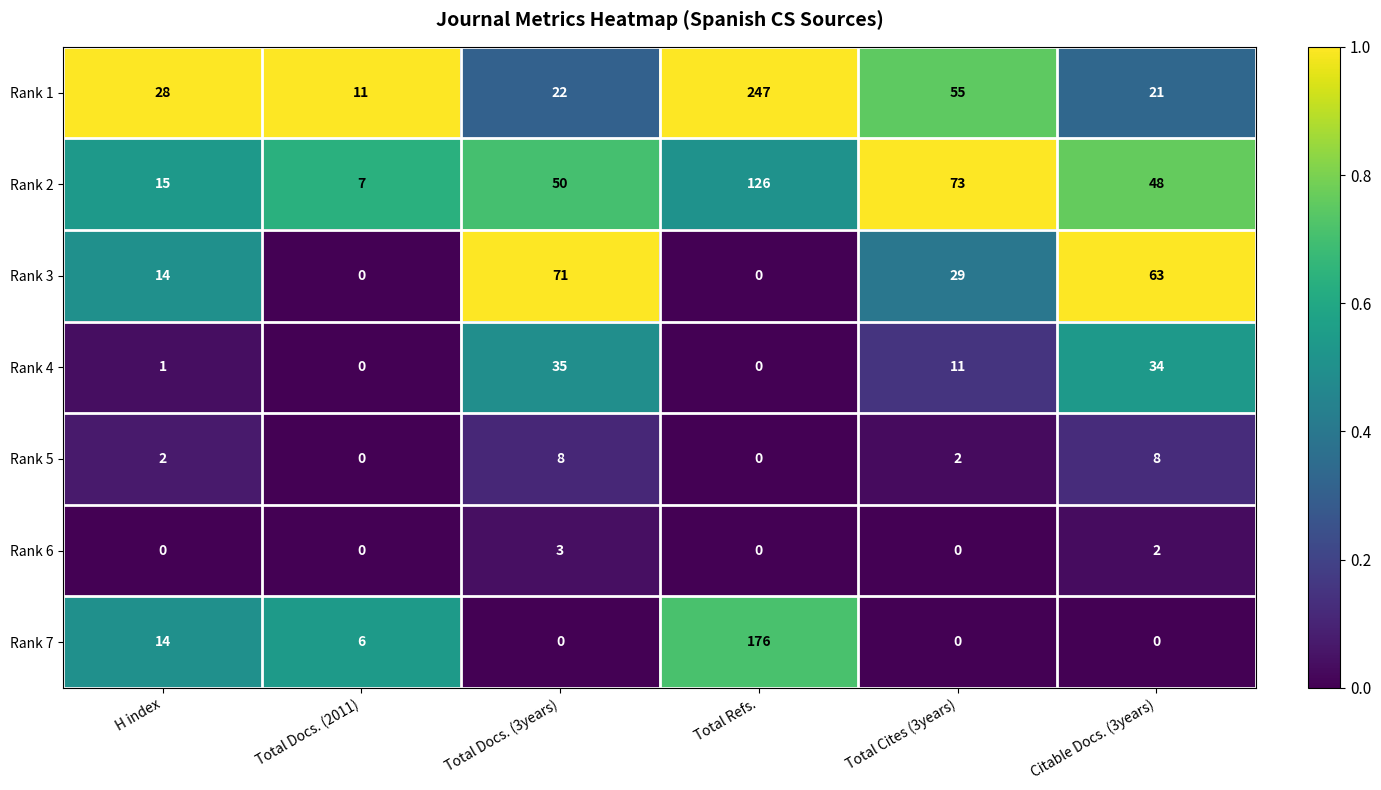

Which series has the largest range (max minus min)?

Rank 1